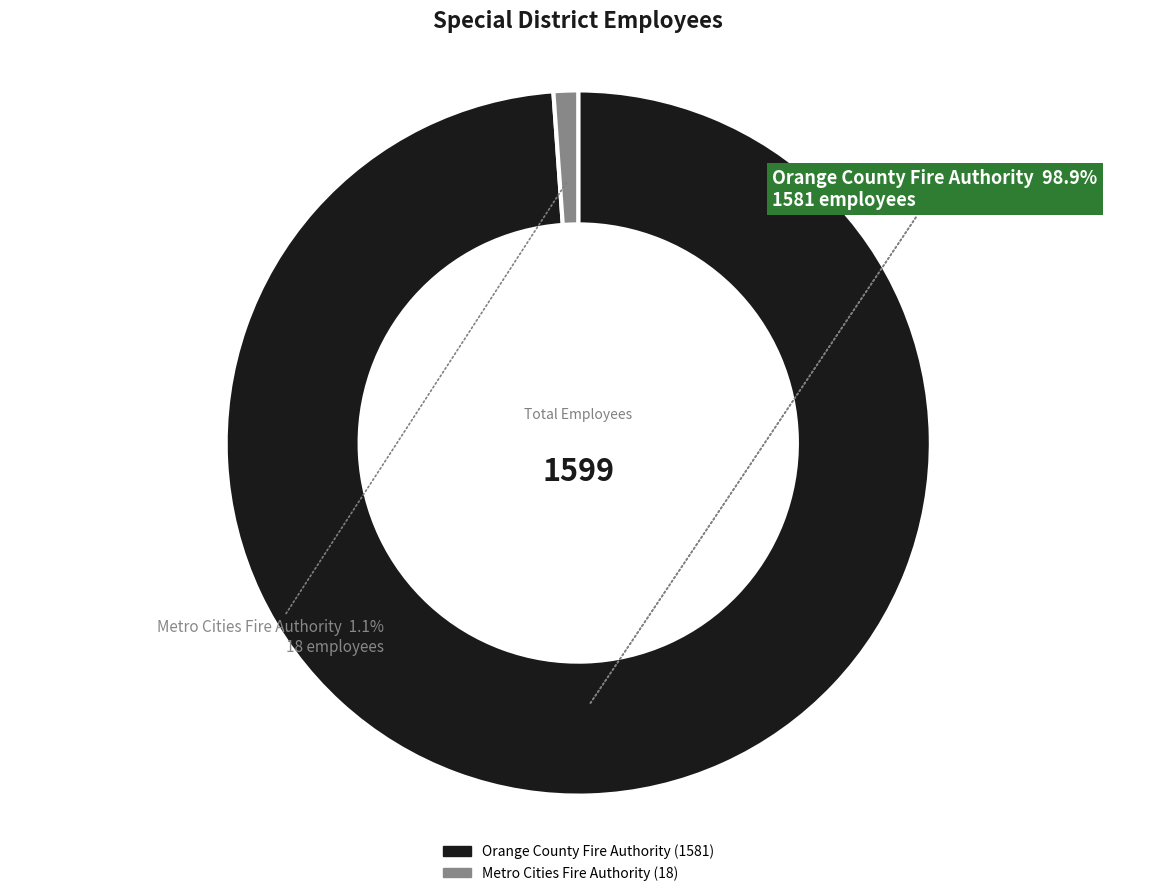

Is it true that Orange County Fire Authority is 88% of the pie?

False